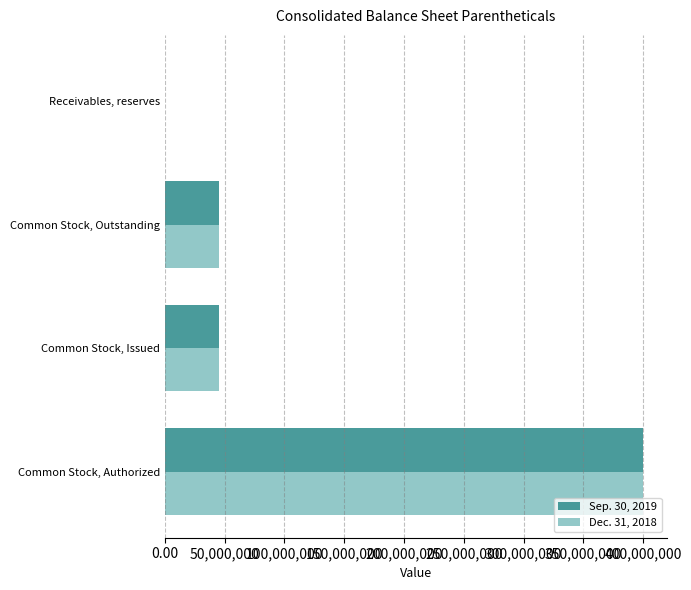

At which label does Dec. 31, 2018 reach its peak?

Common Stock, Authorized